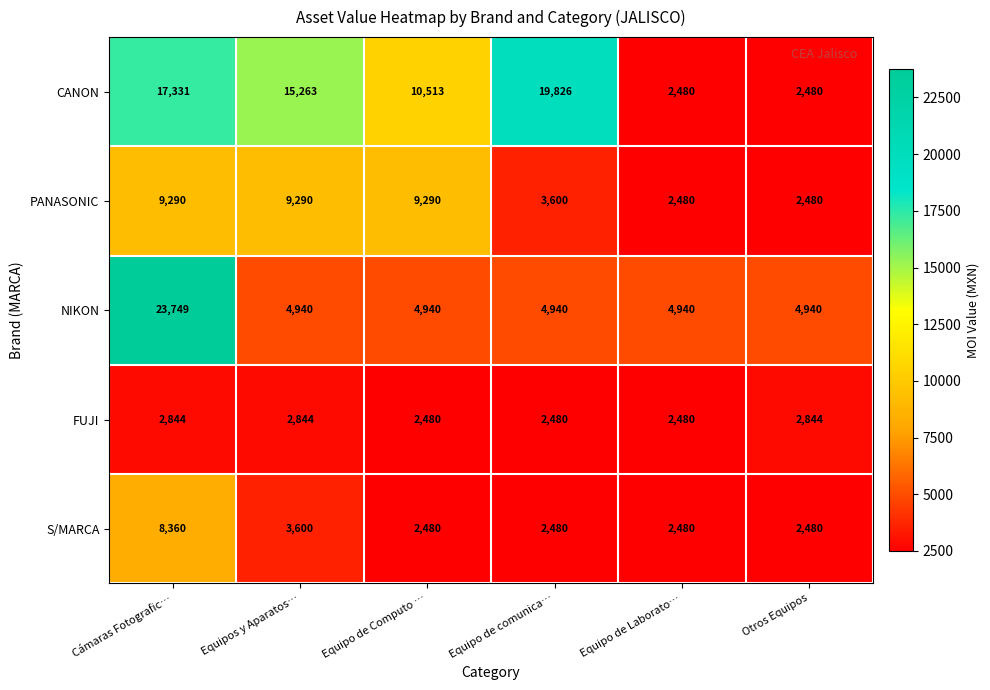

Which series has the largest range (max minus min)?

NIKON